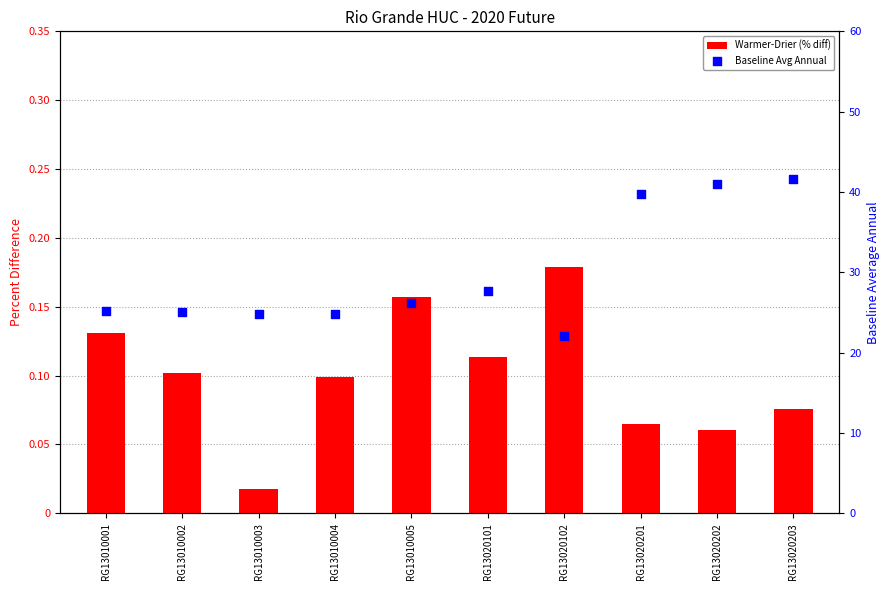

Is the value of Warmer-Drier (% diff) at RG13020102 greater than the value of Baseline Avg Annual at RG13020101?

No